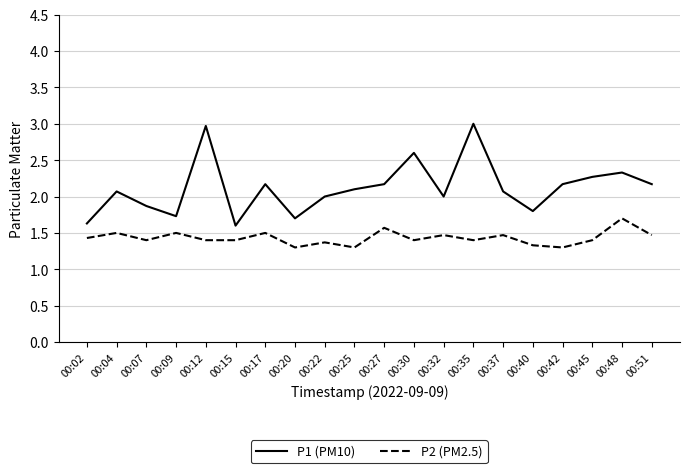

At how many categories does at least one series exceed 1?

20